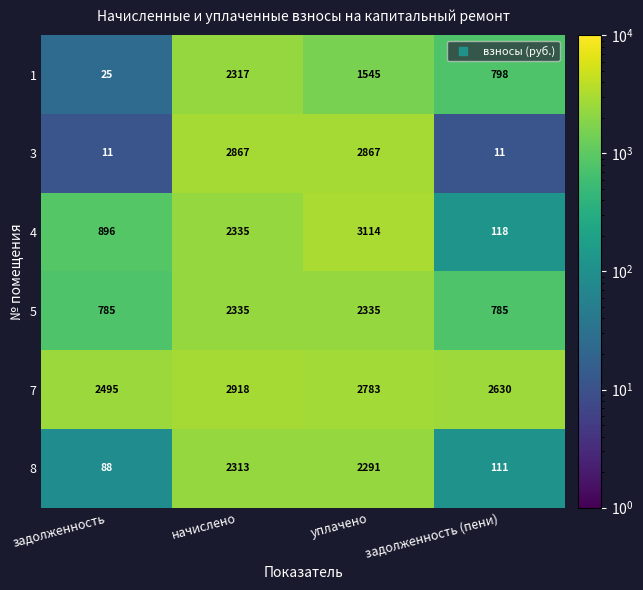

Which category has the highest value across all series?

уплачено